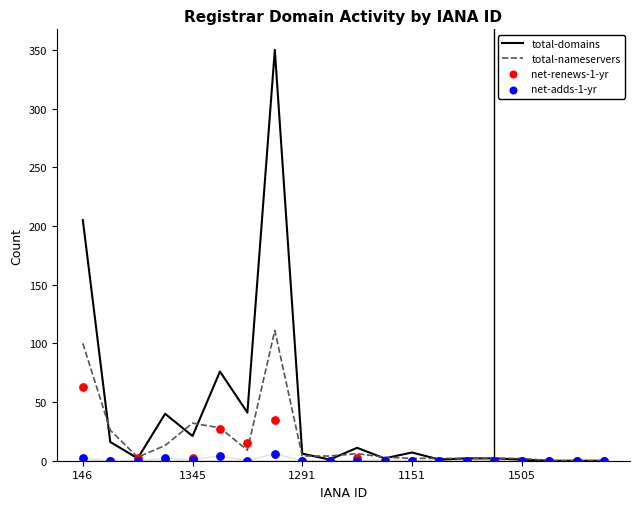

Which series reaches the maximum Y coordinate?

total-domains